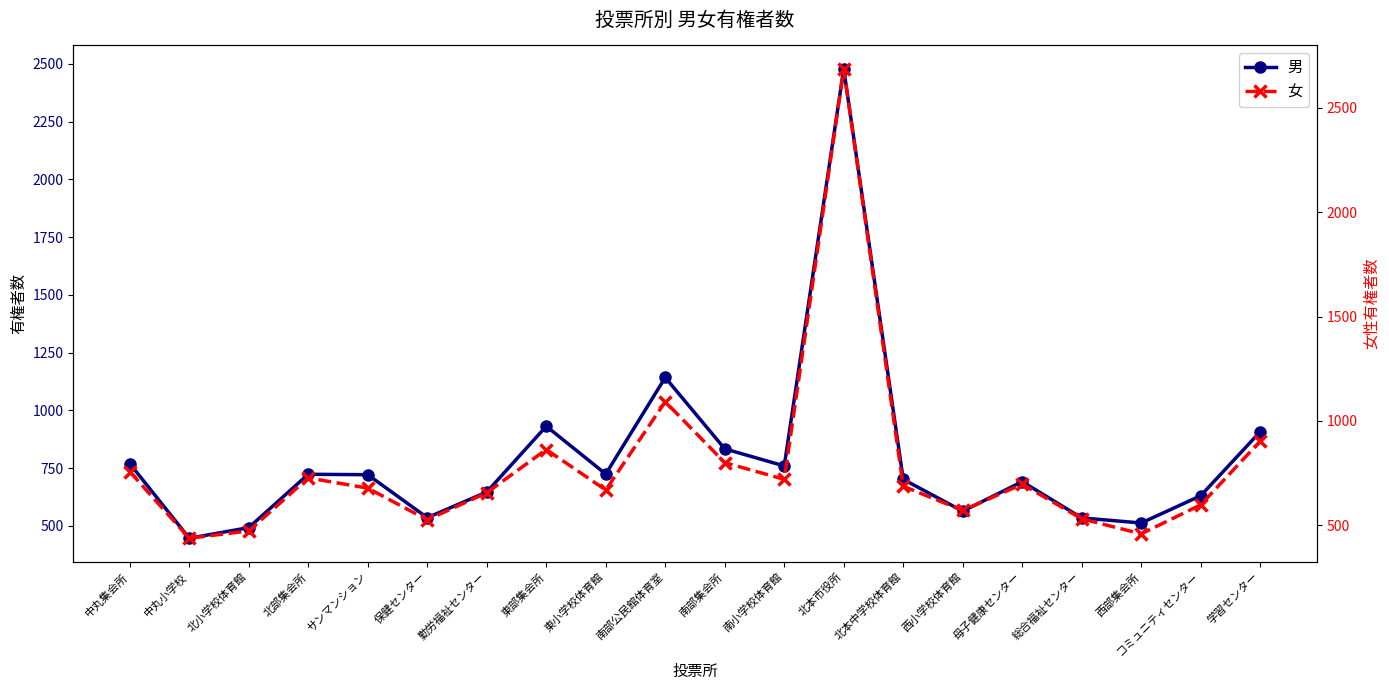

What is the smallest value displayed?

438